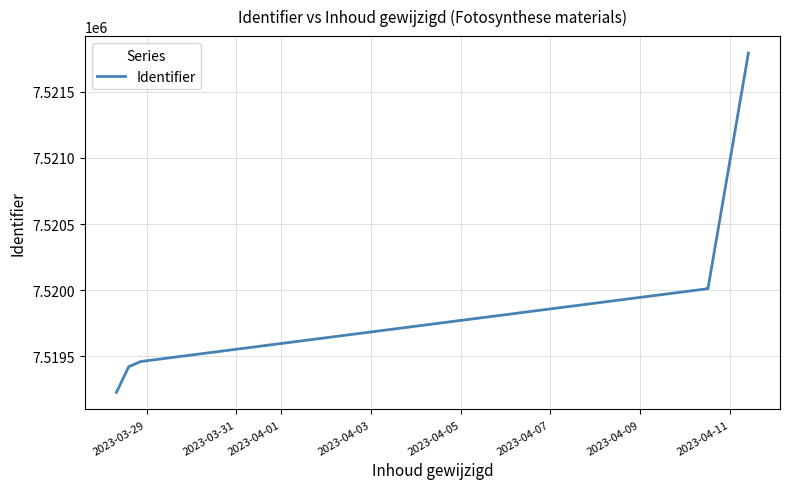

True or false: there are more than 0 points higher than both neighbors.

True